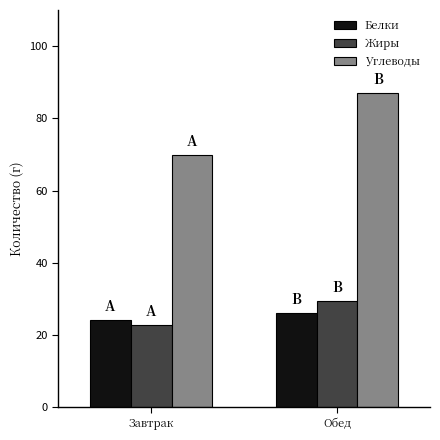

List the series in order of their peak value, lowest first.

Белки, Жиры, Углеводы